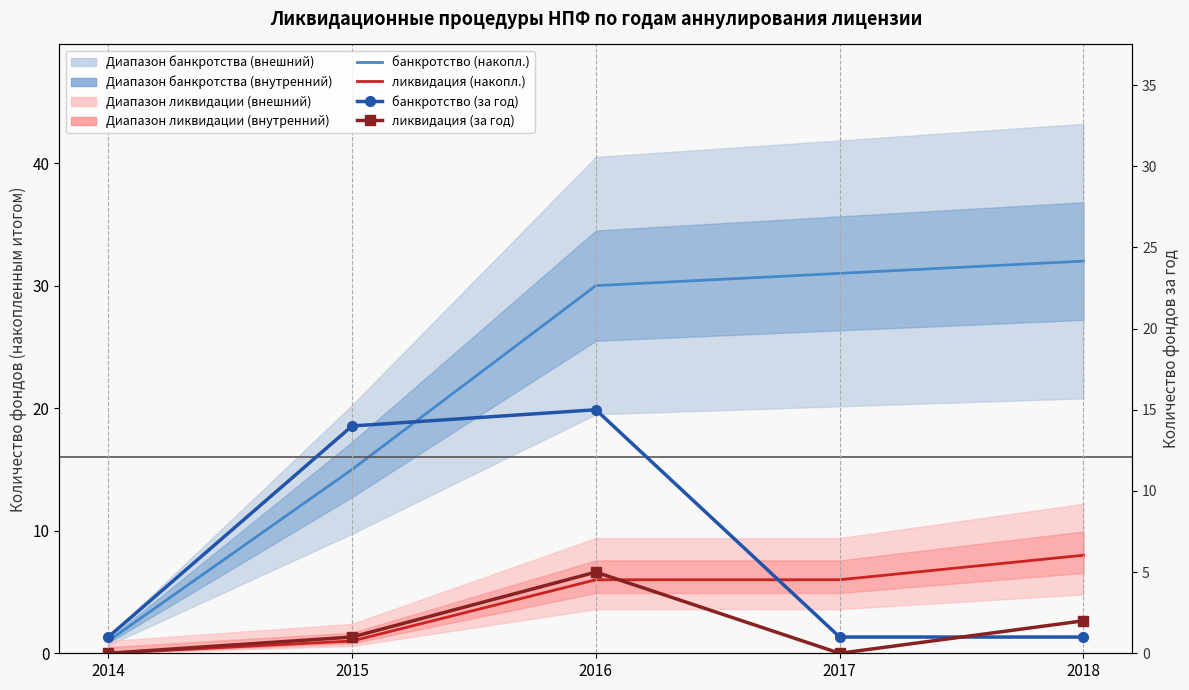

What is the value of the банкротство (накопл.) point at the 2nd from the left?

15